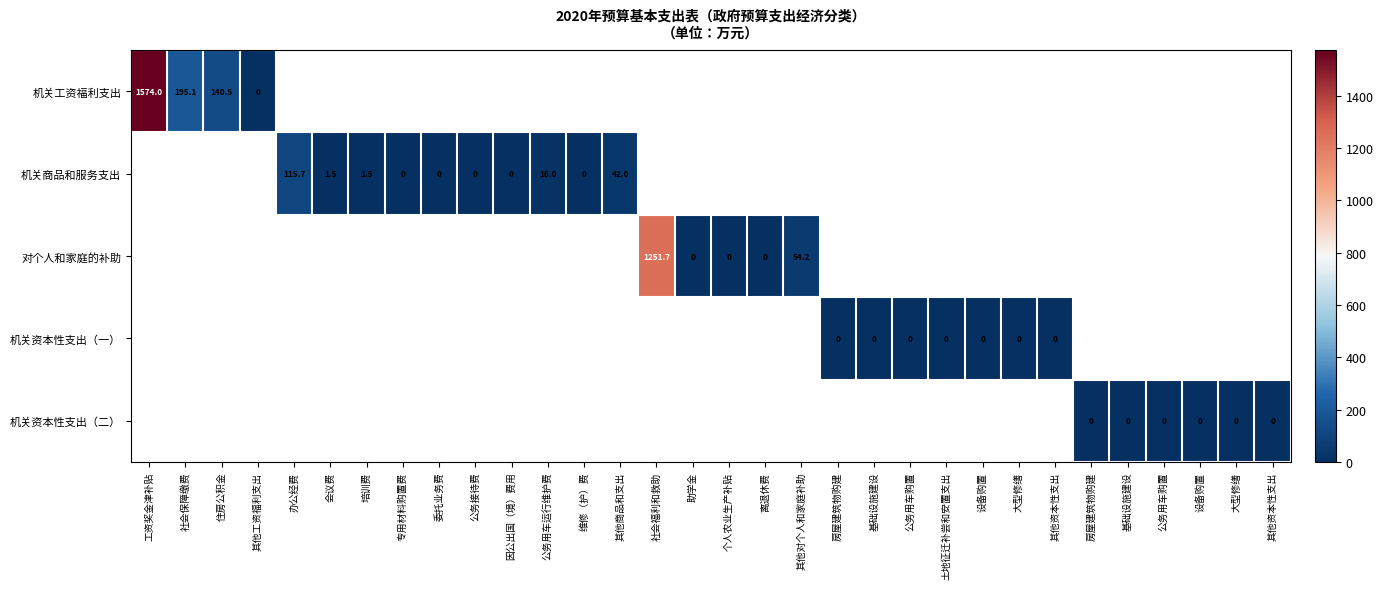

At which label does 机关工资福利支出 reach its minimum?

其他工资福利支出